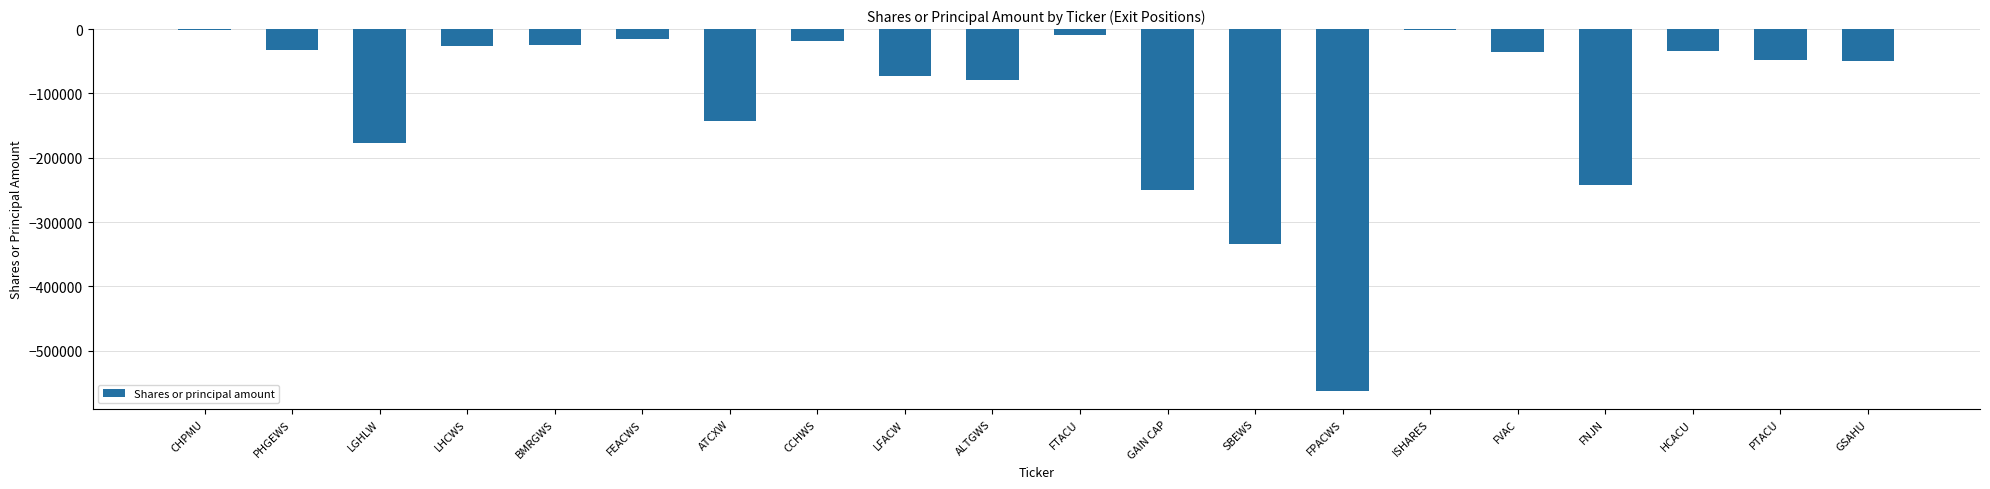

Are the bars horizontal?

No